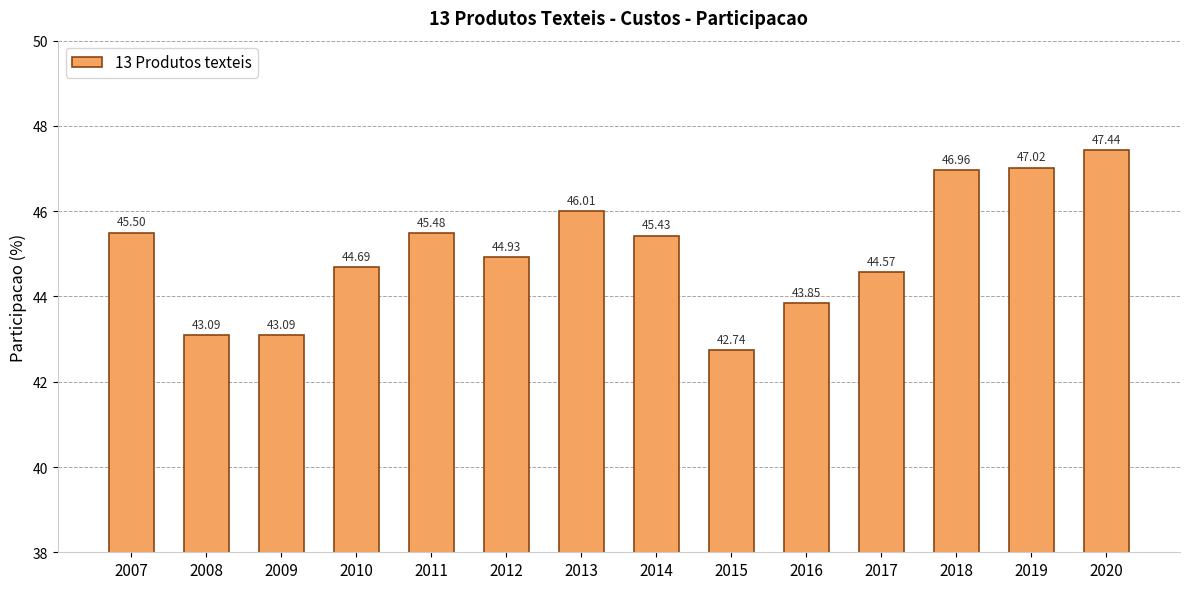

Which has a higher value, 2020 or 2013?

2020